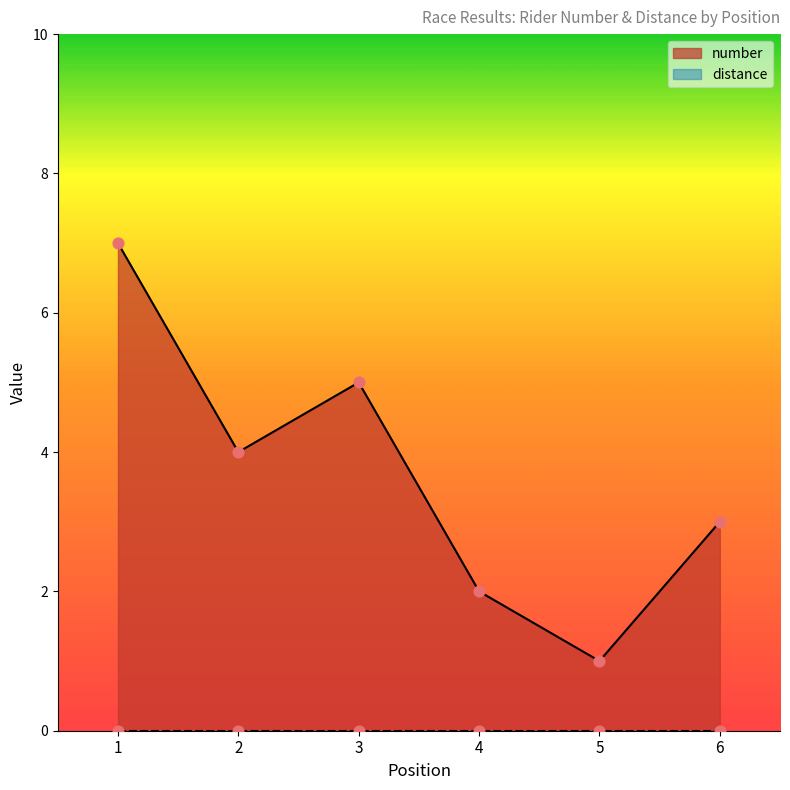

Between 2 and 5, which is larger?

2